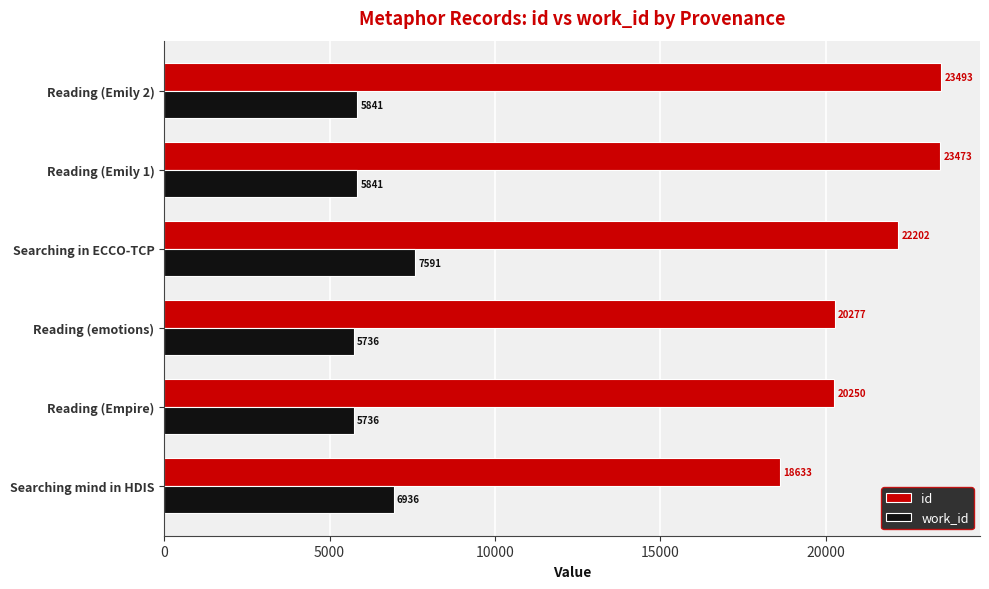

The value of id at Searching in ECCO-TCP is 13336. True or false?

False